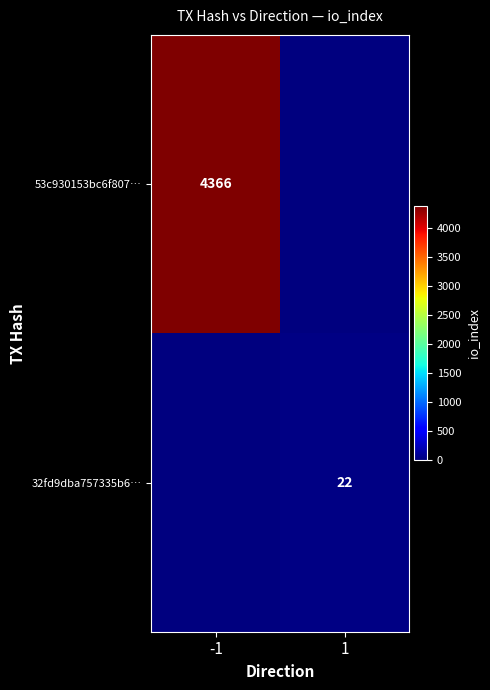

How many series are shown in this chart?

2